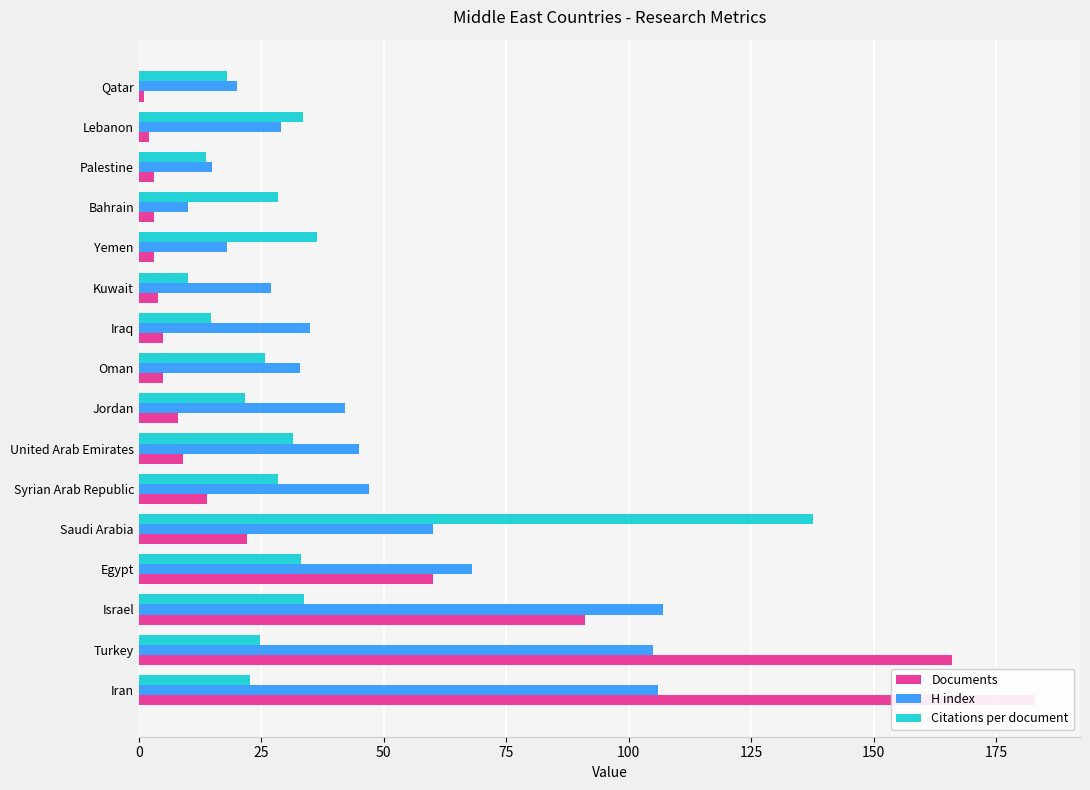

How many bars are there in each group?

3